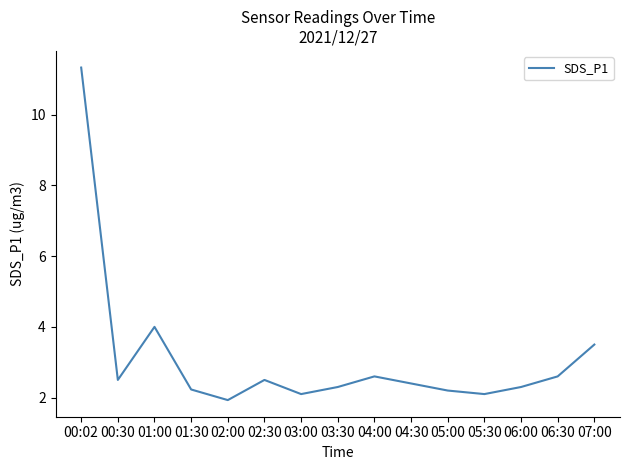

Which label corresponds to the smallest value in the chart?

02:00